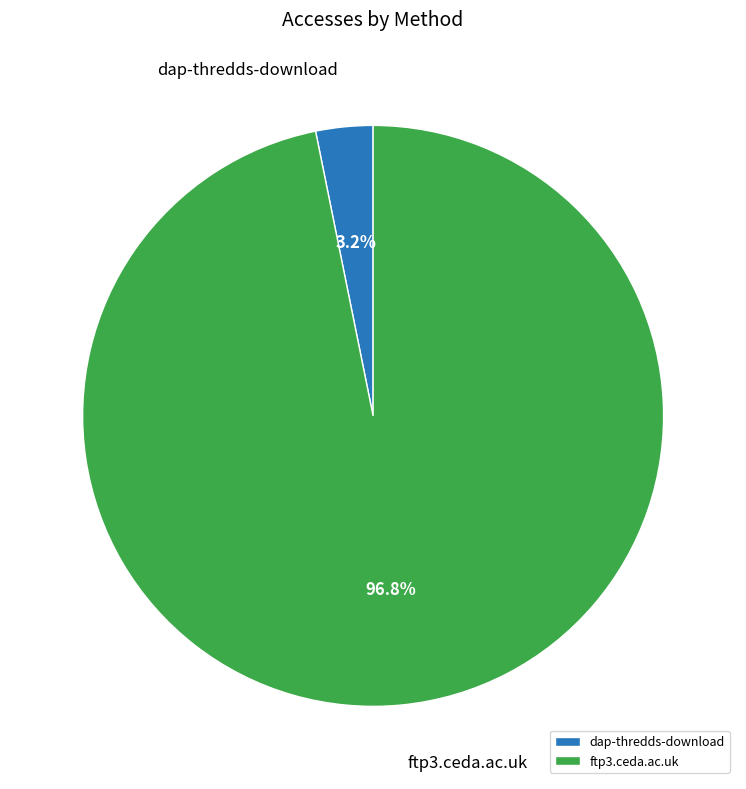

How much of the chart is everything except dap-thredds-download?

96.8%